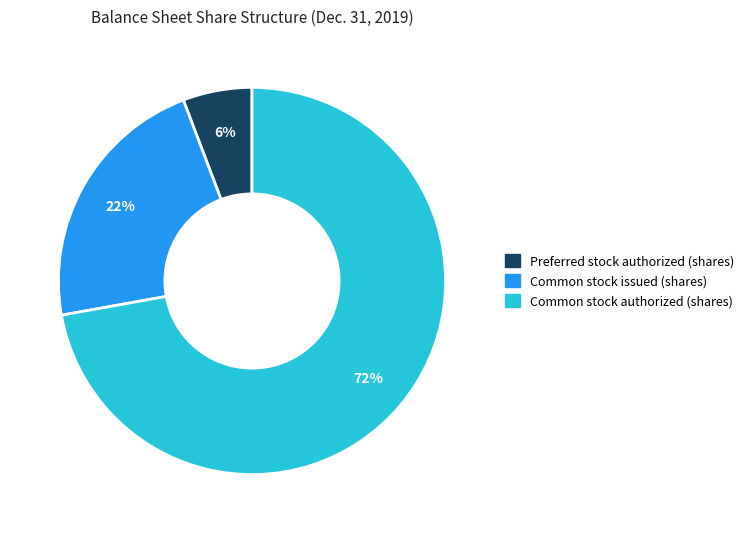

Is the sum of Common stock issued (shares) and Preferred stock authorized (shares) greater than half?

No